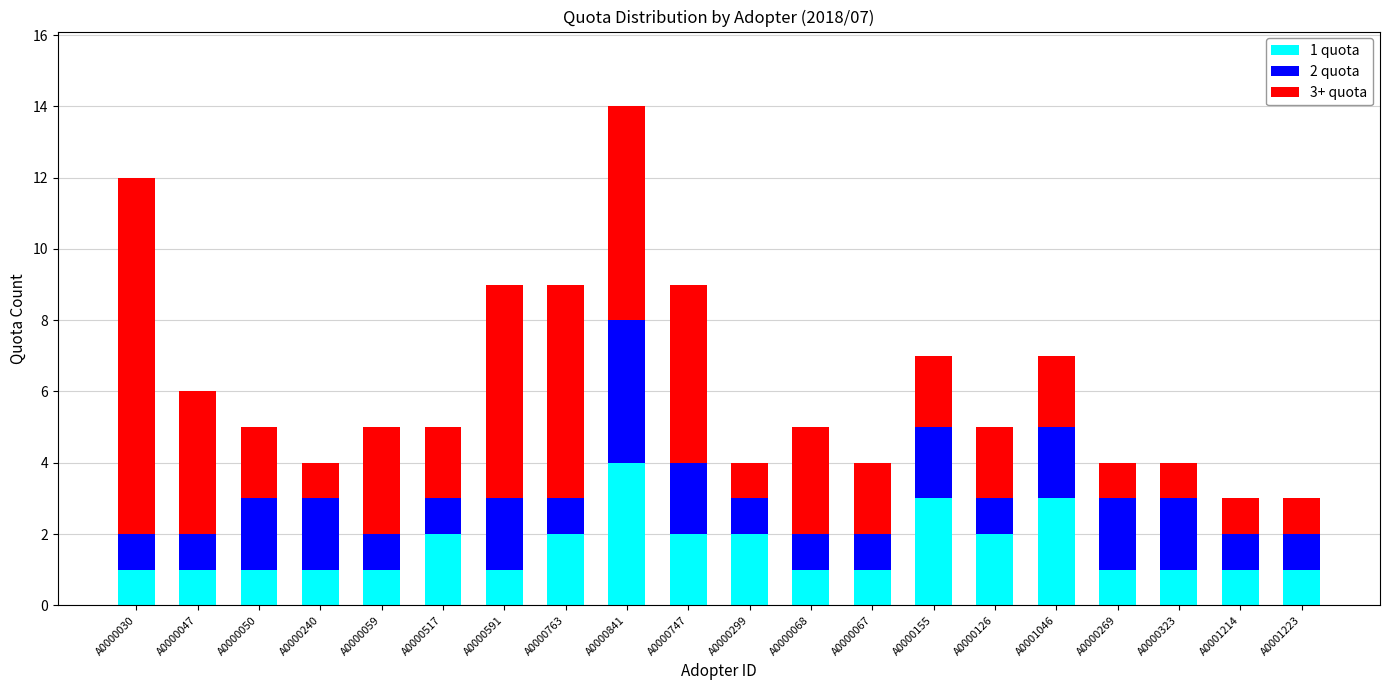

What is the total value across all series at A0000050?

5